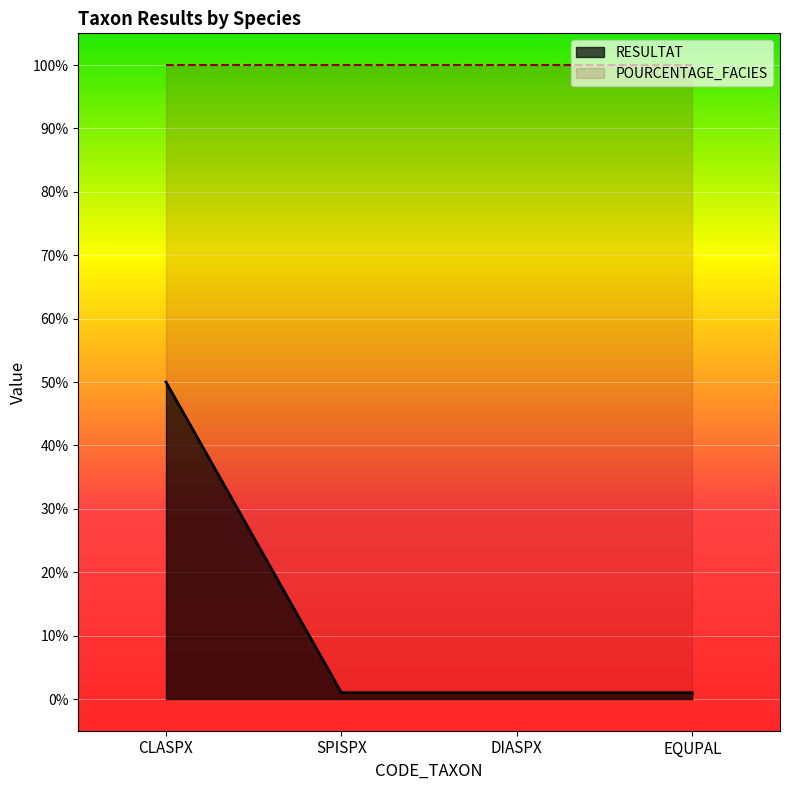

Does the chart display data point markers on the line(s)?

No